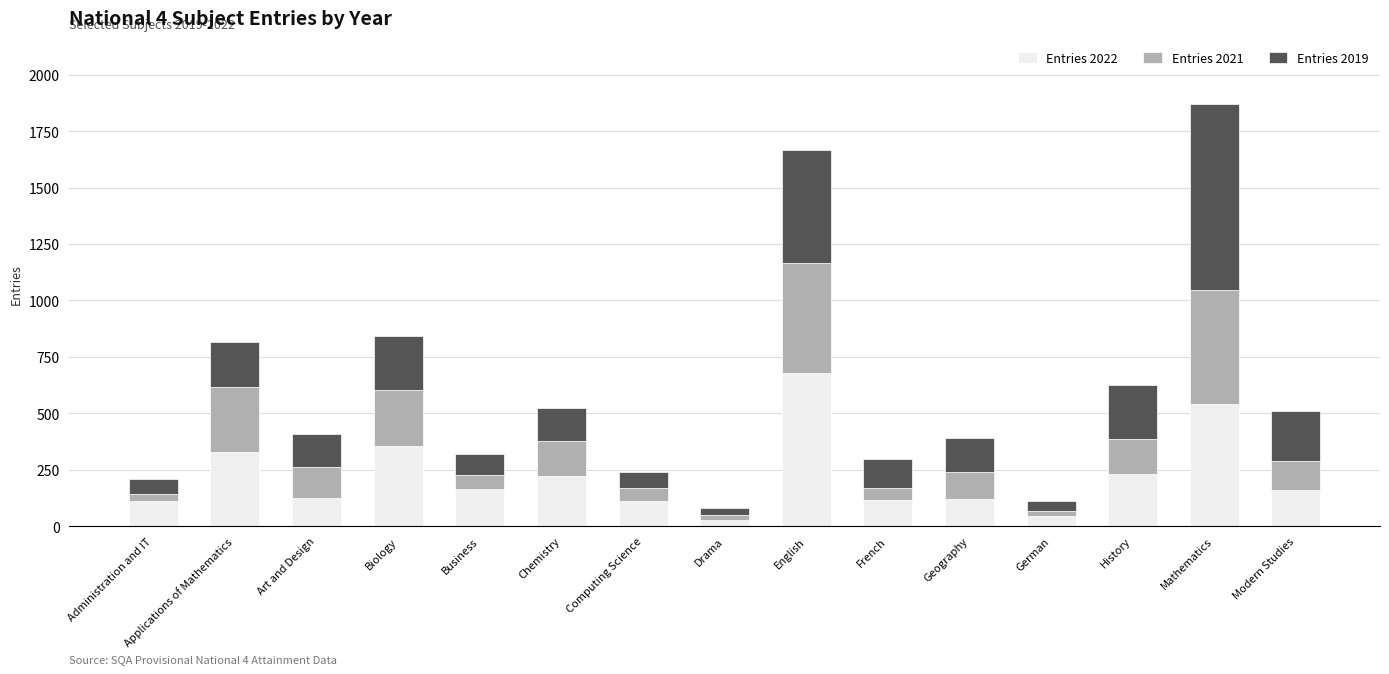

What is the value of the Entries 2022 bar at the 5th from the left?

165